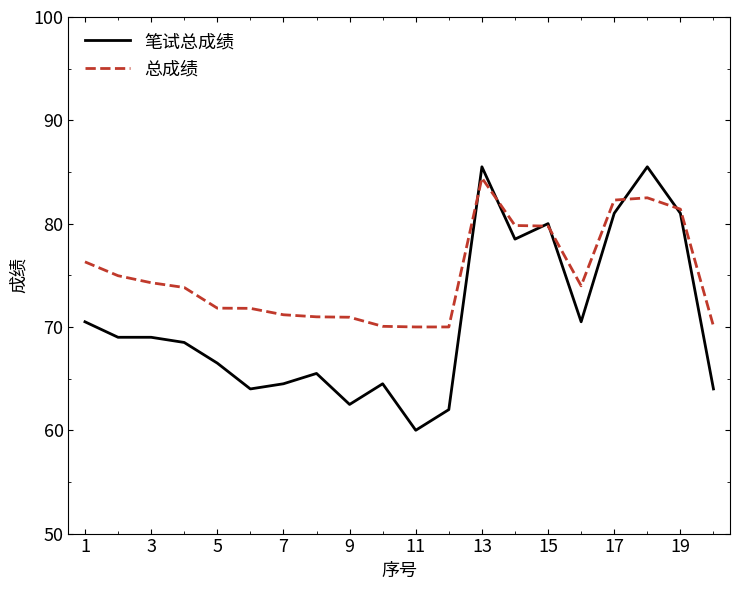

Rank the series by their average value, from lowest to highest.

笔试总成绩, 总成绩